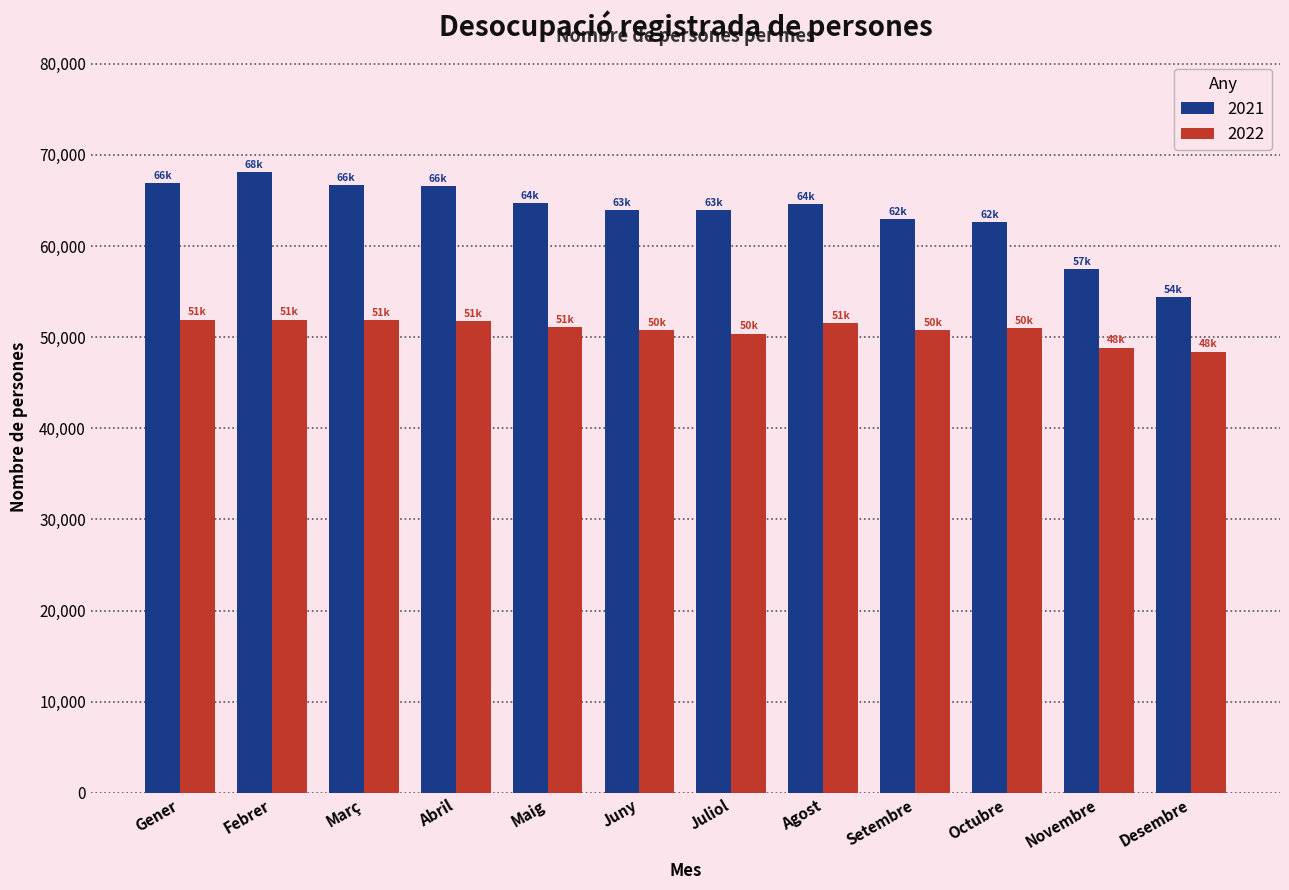

Which series changed the most between Setembre and Novembre?

2021